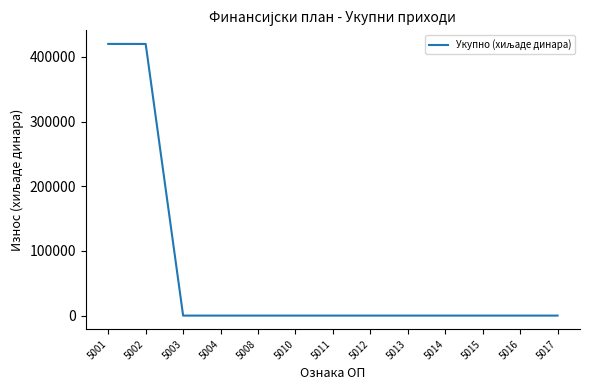

True or false: the data shows -151455 at 5013.

False